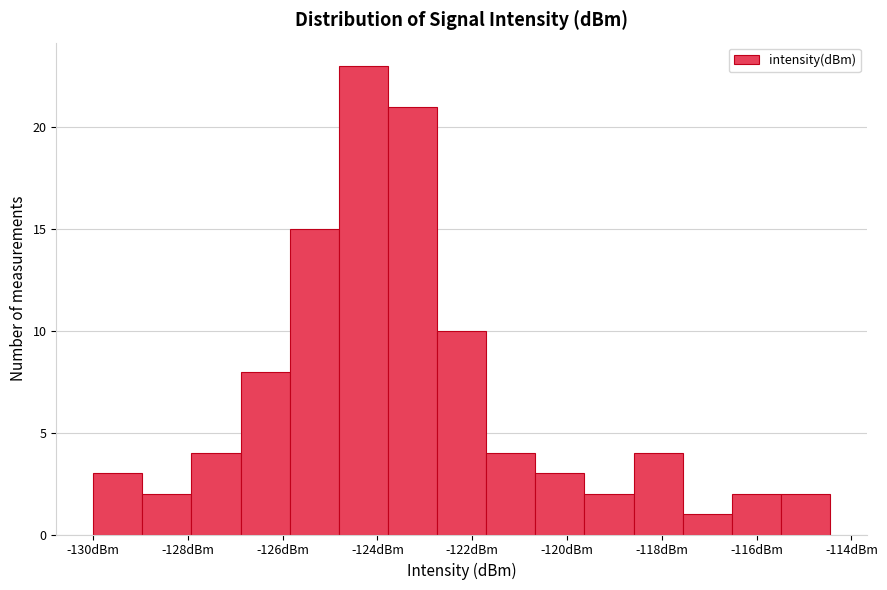

Which range on the x-axis has the tallest bar?

-124.8 to -123.8